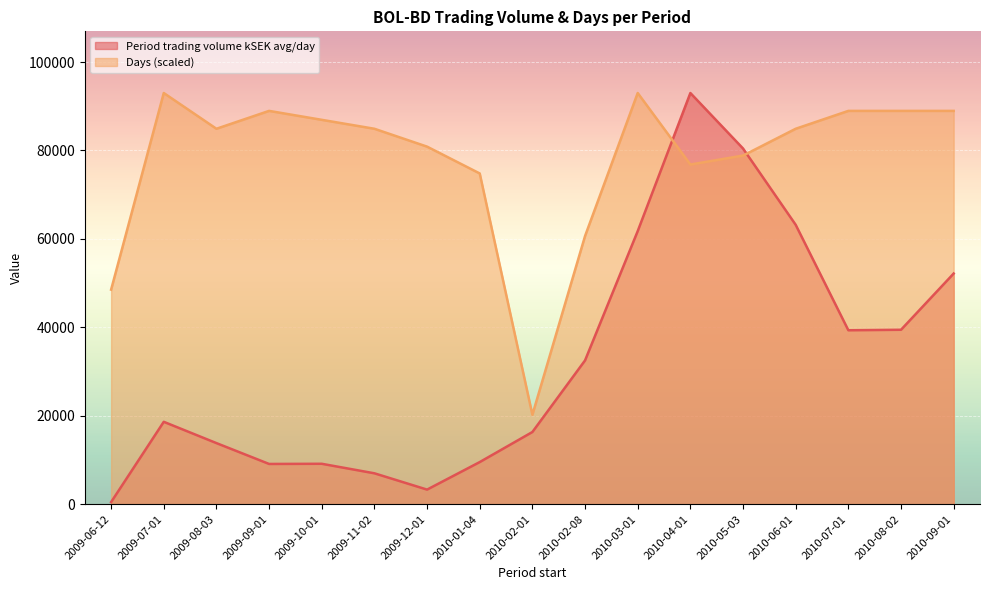

Which series has the widest spread of values?

Period trading volume kSEK avg/day